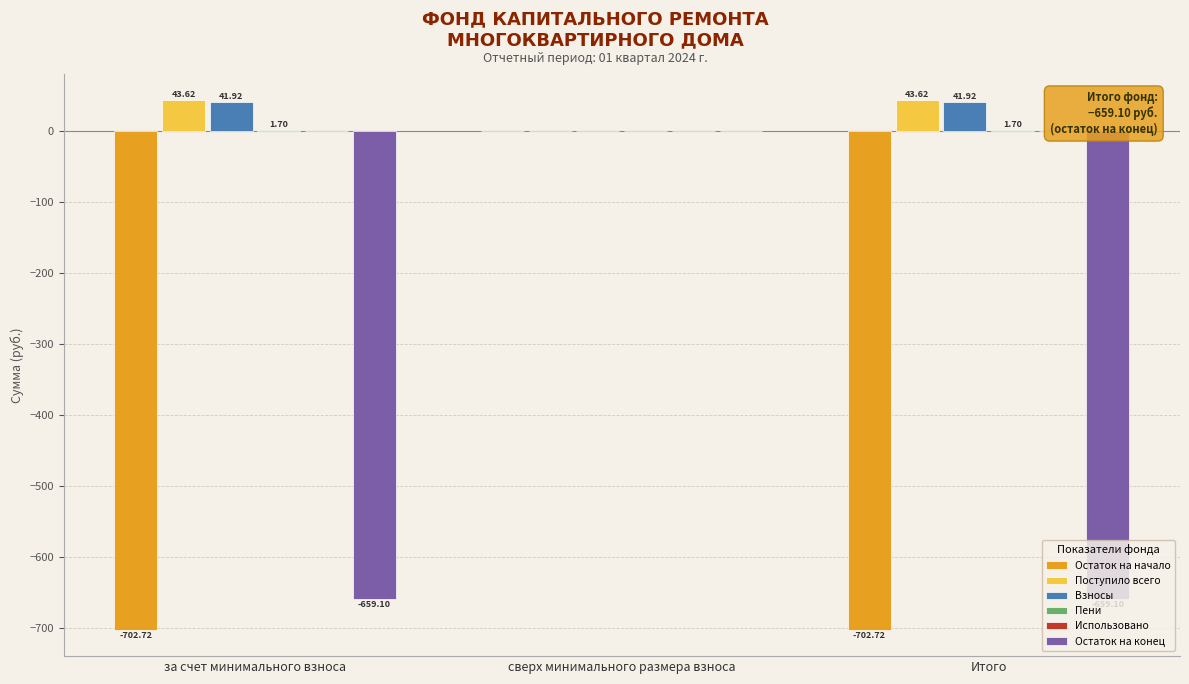

List the series in order of their peak value, highest first.

Поступило всего, Взносы, Пени, Остаток на начало, Использовано, Остаток на конец